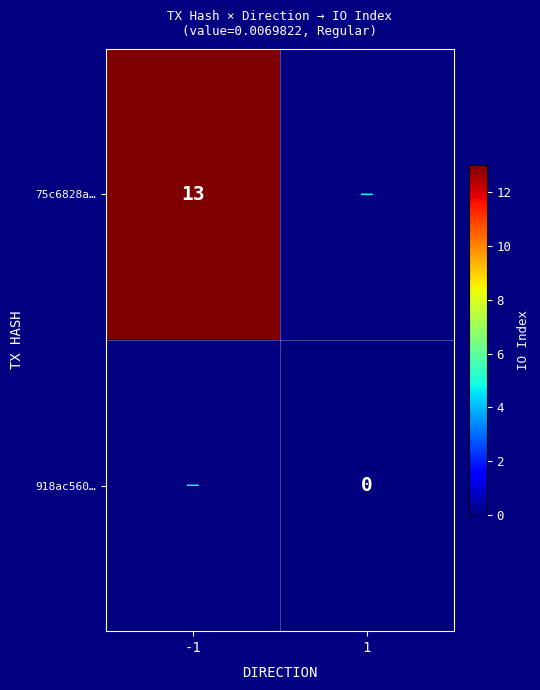

The value of 75c6828a… at -1 is 13. True or false?

True